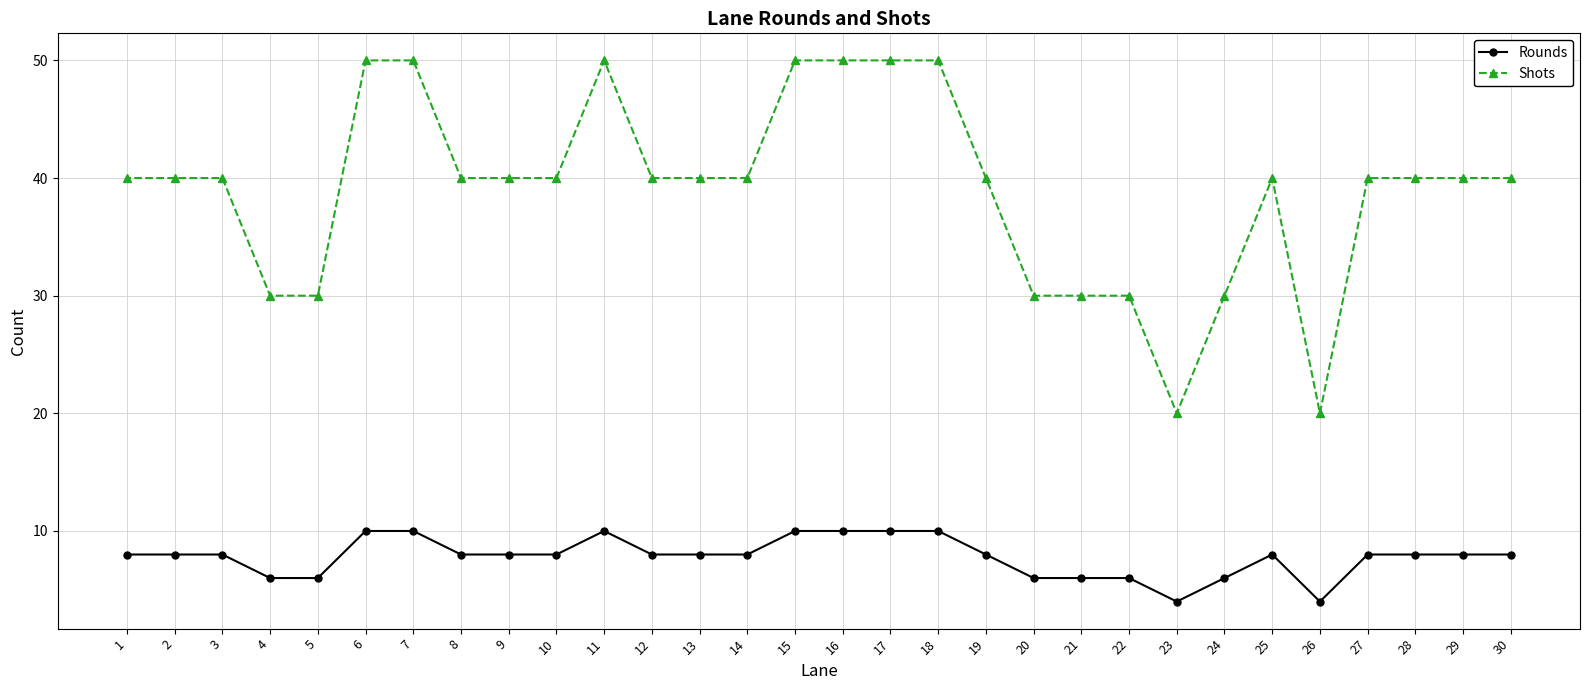

Is the value of Rounds at 5 greater than the value of Shots at 7?

No